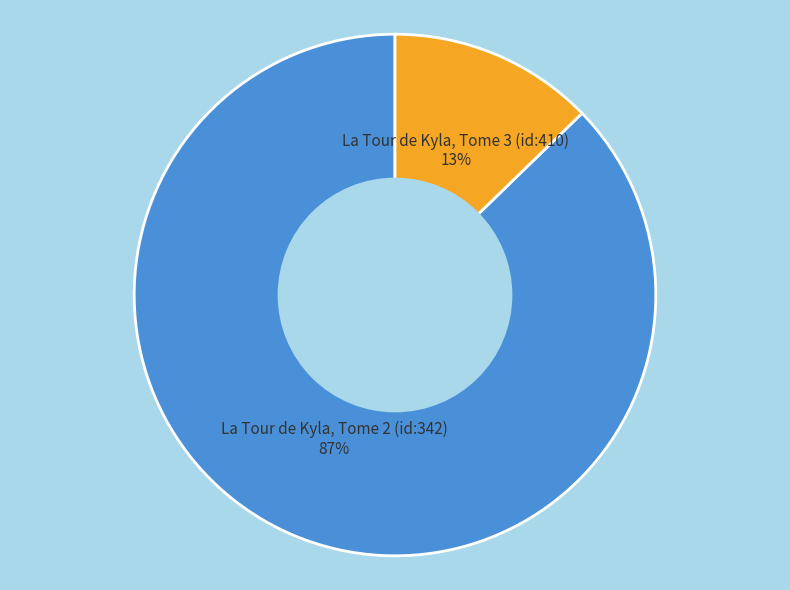

Count the number of slices in the pie.

2